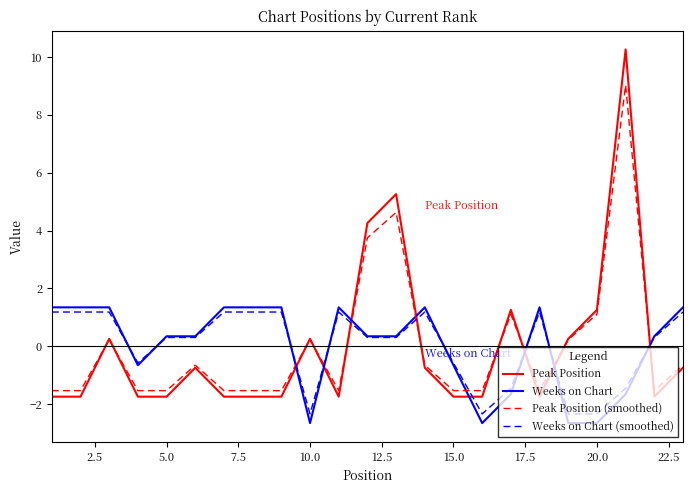

True or false: Weeks on Chart (smoothed) and Peak Position intersect in this chart.

True